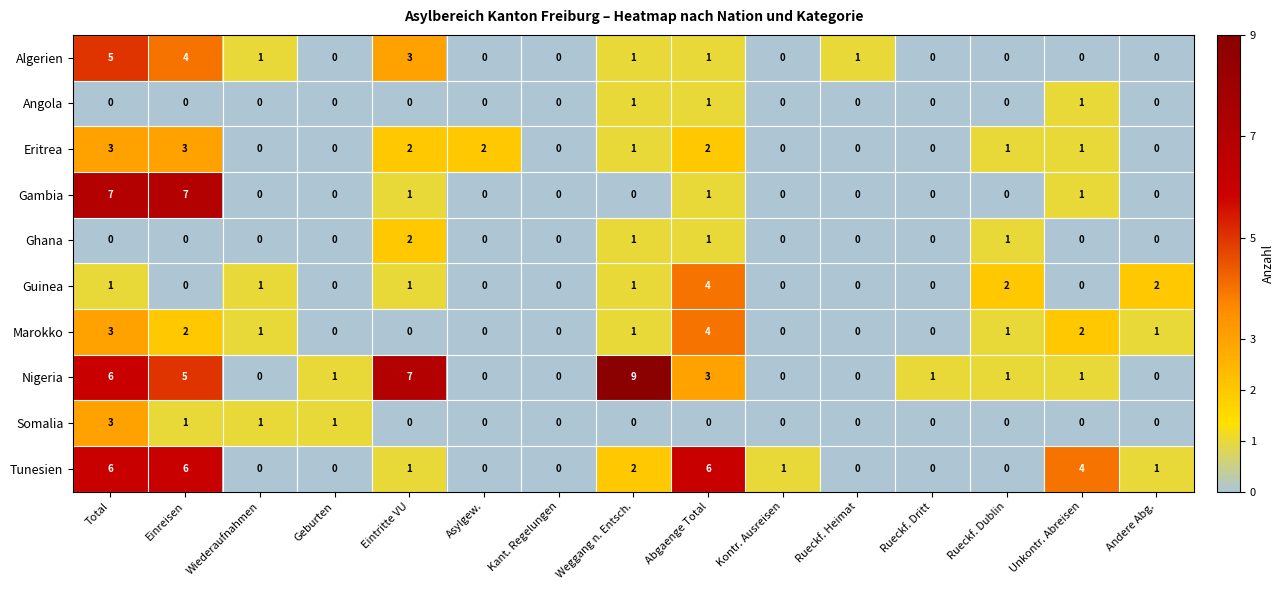

Which series has the largest total across all categories?

Nigeria